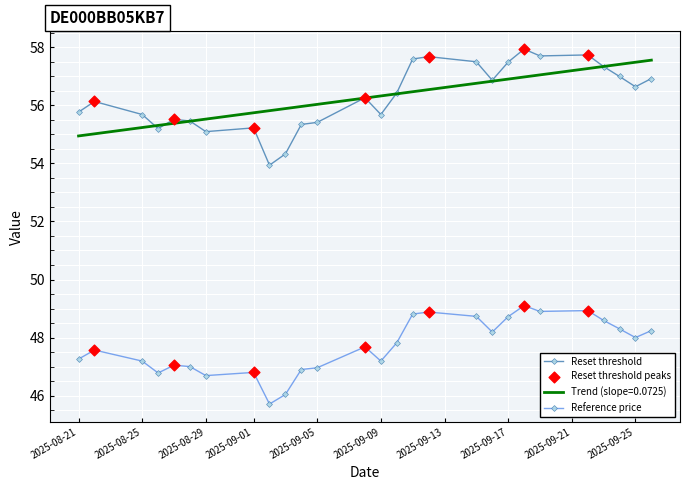

At how many categories does at least one series exceed 53?

27